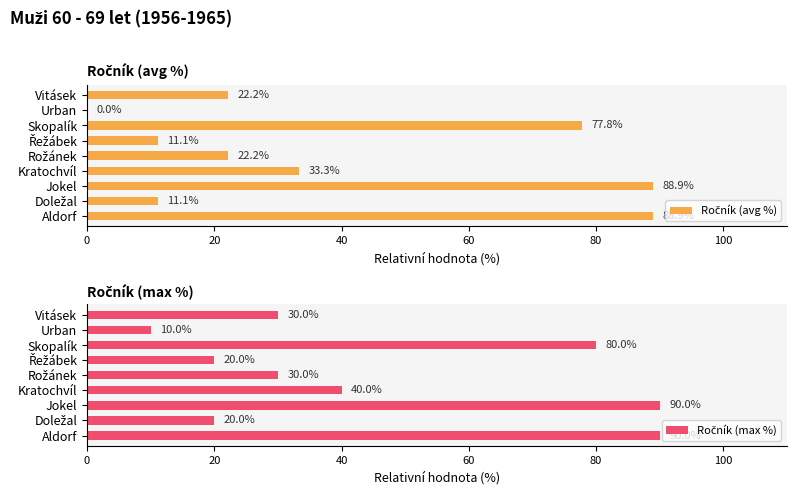

At 20, list the series in order from smallest to largest.

Ročník (avg %), Ročník (max %)